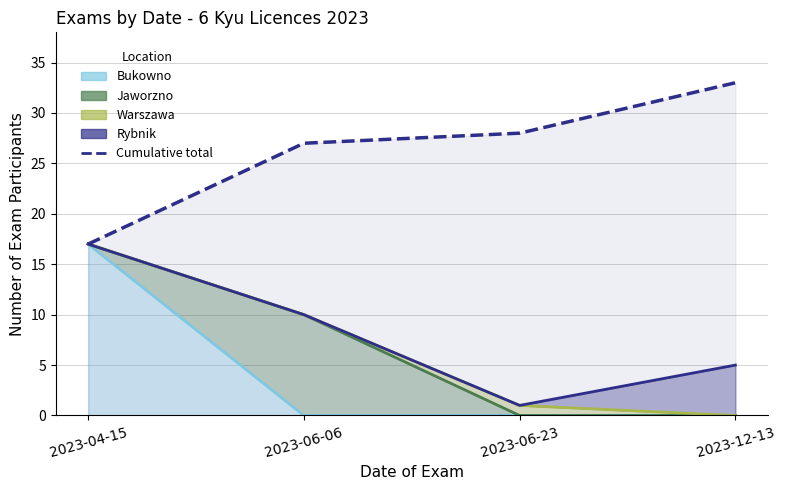

What is the smallest value displayed?

17